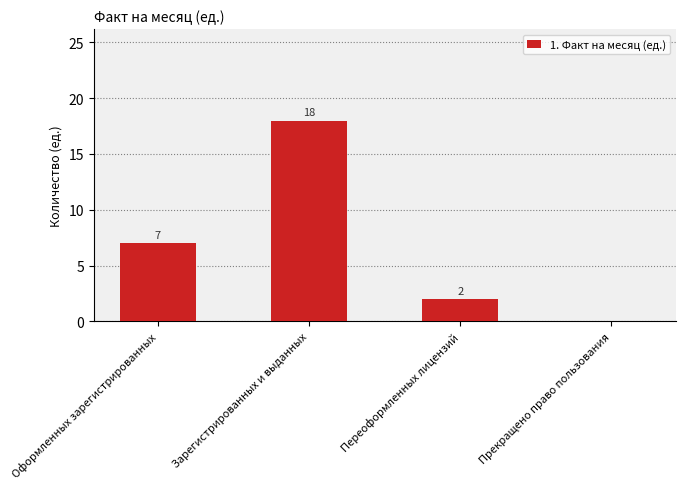

Which has a higher value, Прекращено право пользования or Зарегистрированных и выданных?

Зарегистрированных и выданных